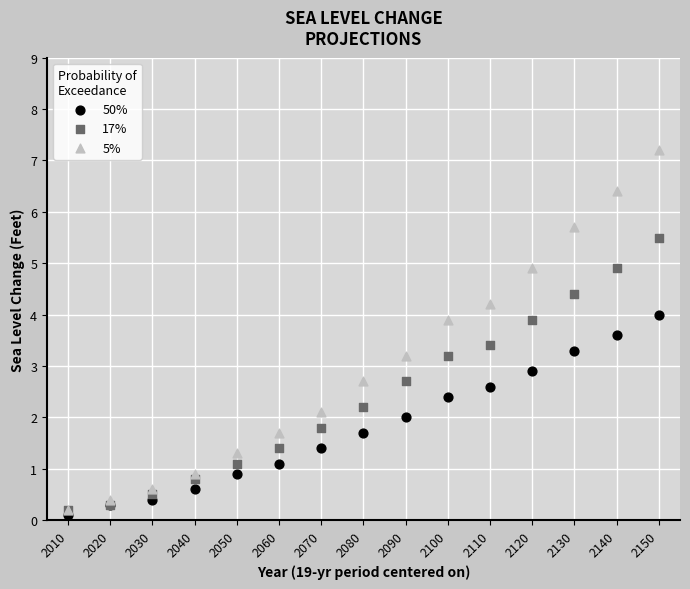

Which series contains the highest Y value?

5%